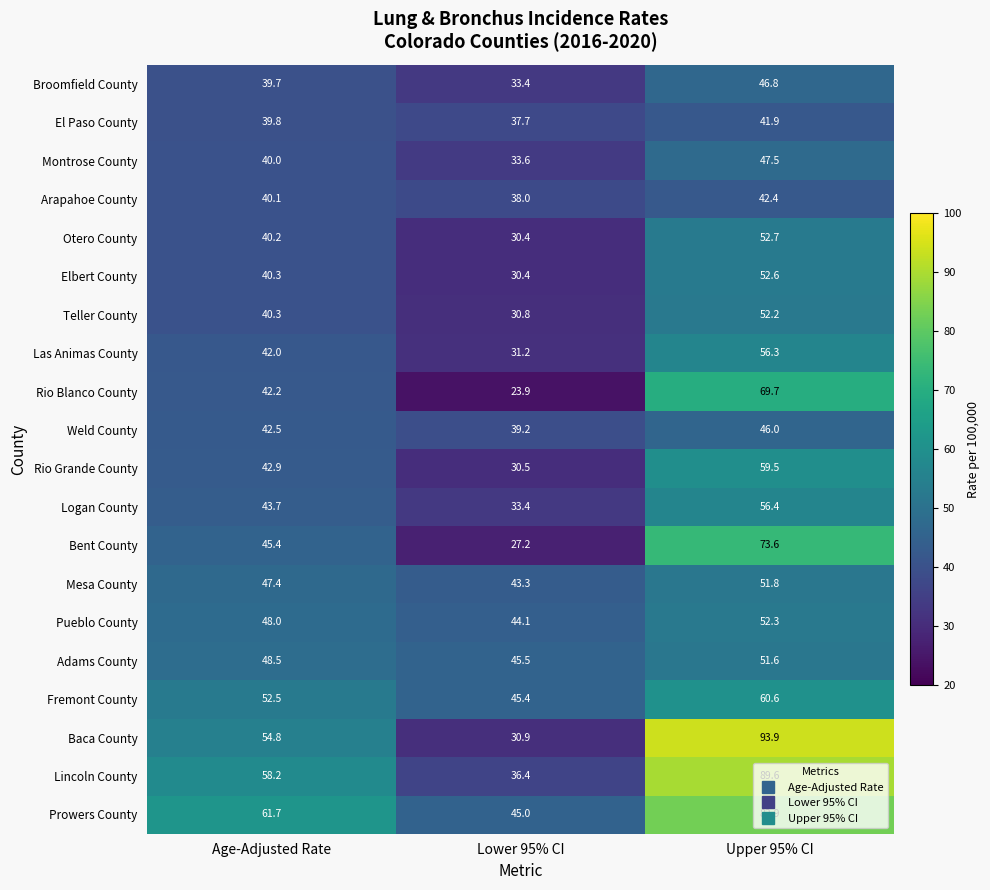

What is the difference between the Bent County values at Age-Adjusted Rate and Upper 95% CI?

28.2